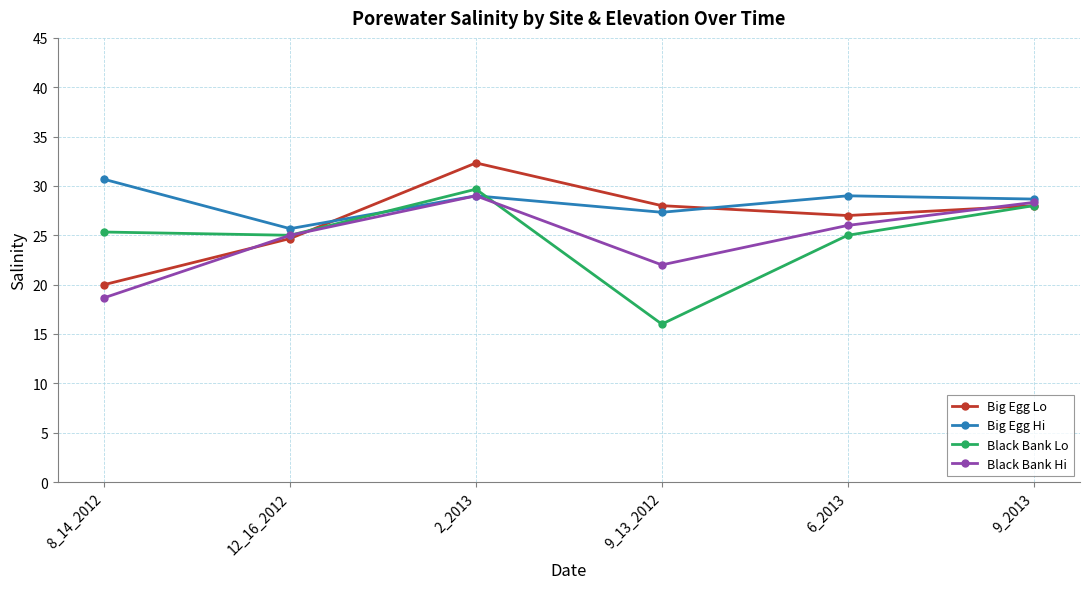

Count the number of categories in the chart.

6